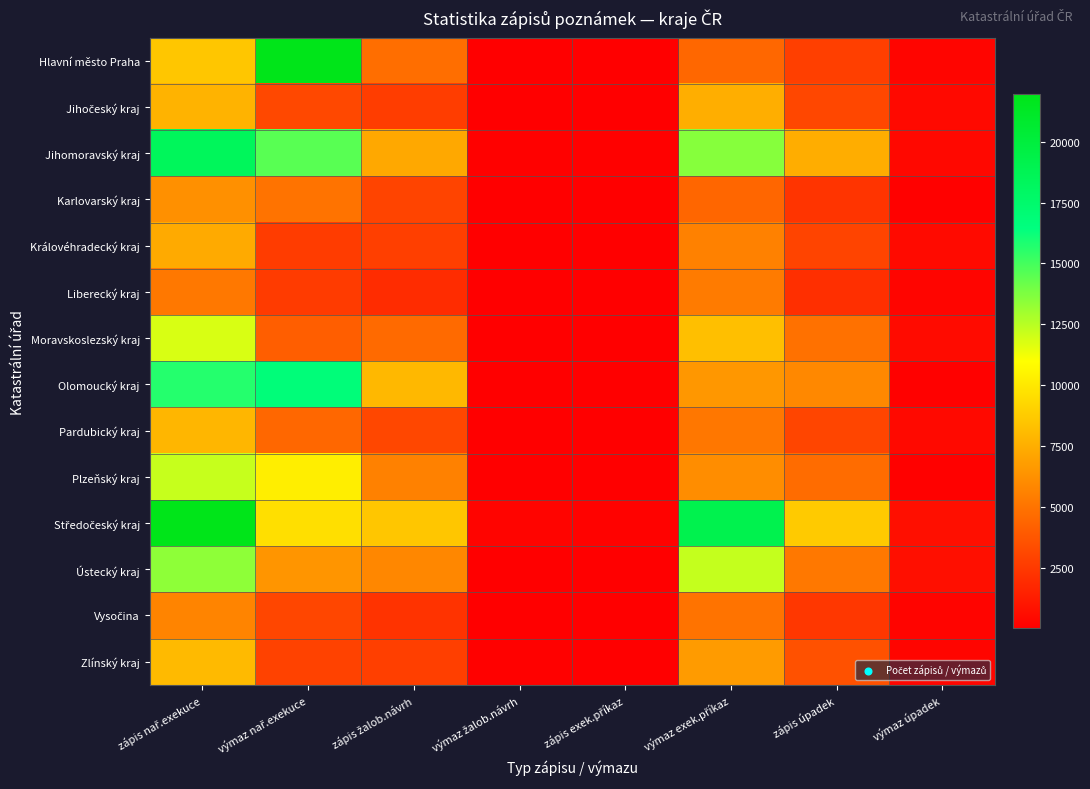

At which category does the chart reach its peak across all series?

výmaz nař.exekuce